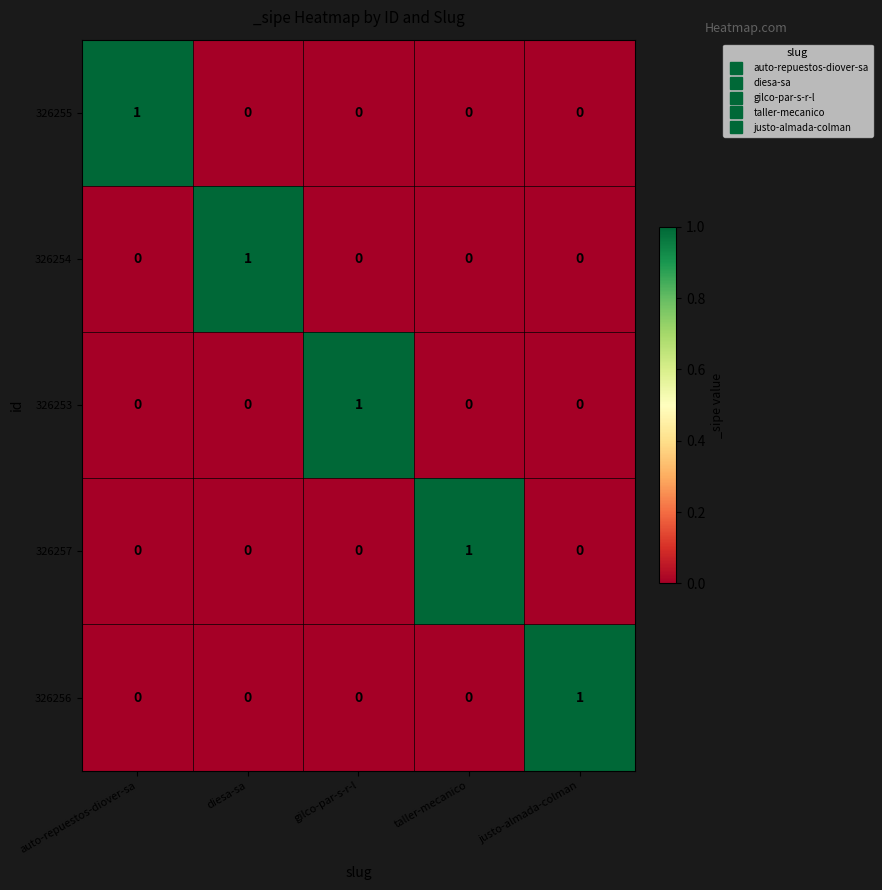

Is the value of 326254 at gilco-par-s-r-l greater than the value of 326253 at gilco-par-s-r-l?

No